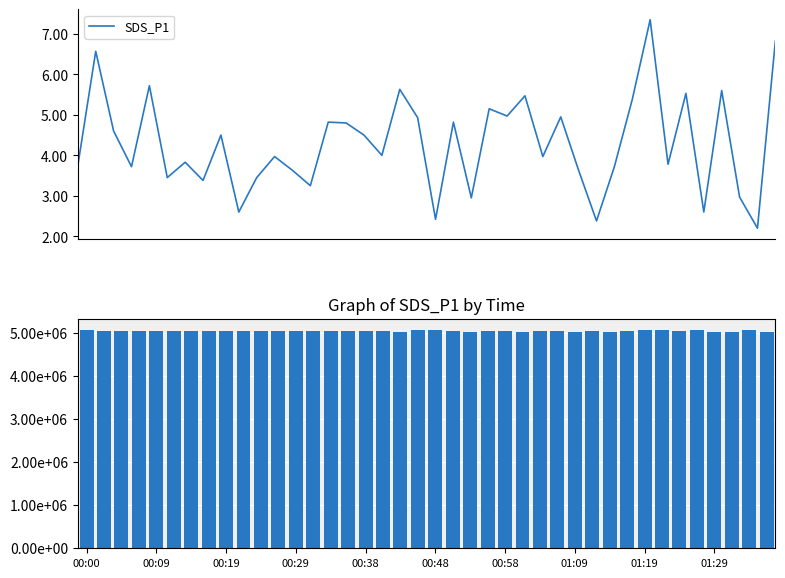

What is the minimum value for SDS_P1?

2.2